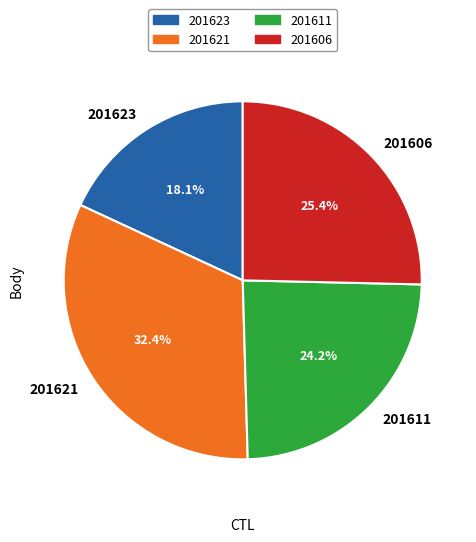

Is 201623 the majority of the pie?

No